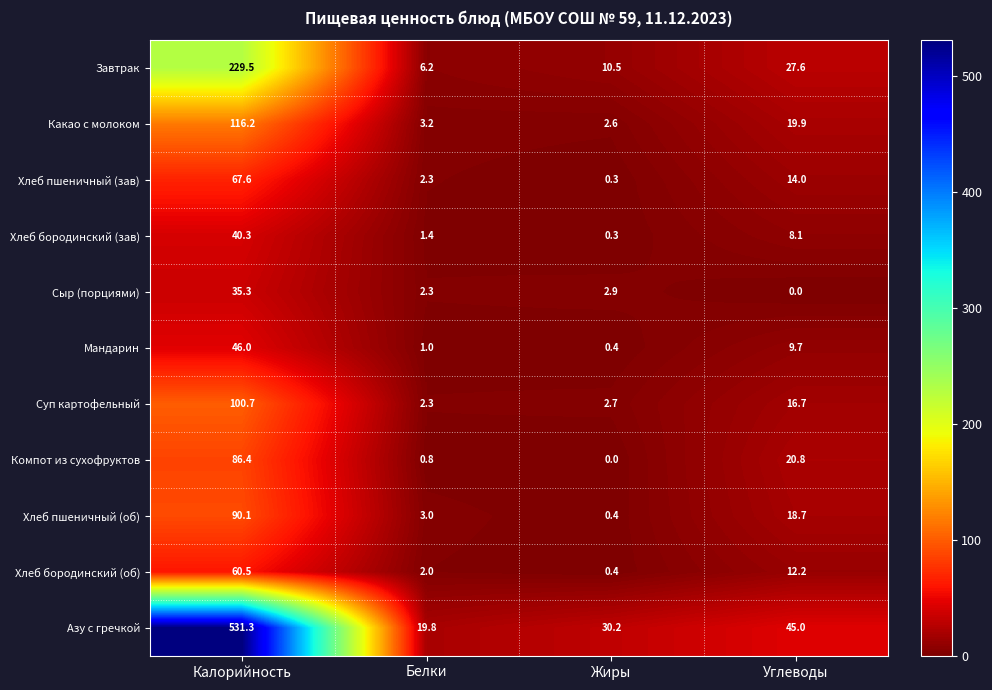

At which label is Хлеб пшеничный (об) closest to 45?

Углеводы